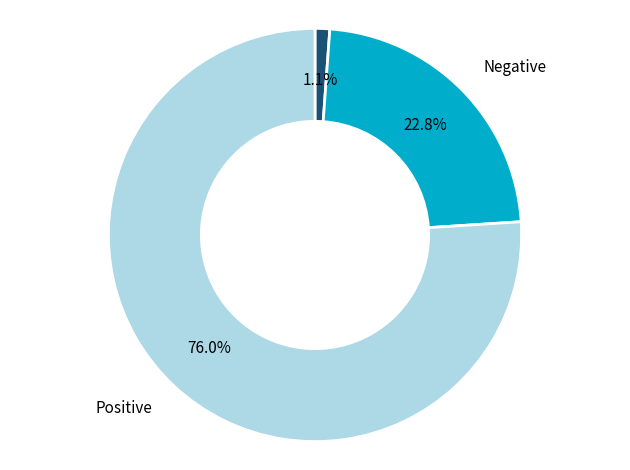

Is there any slice that represents more than half of the pie?

Yes